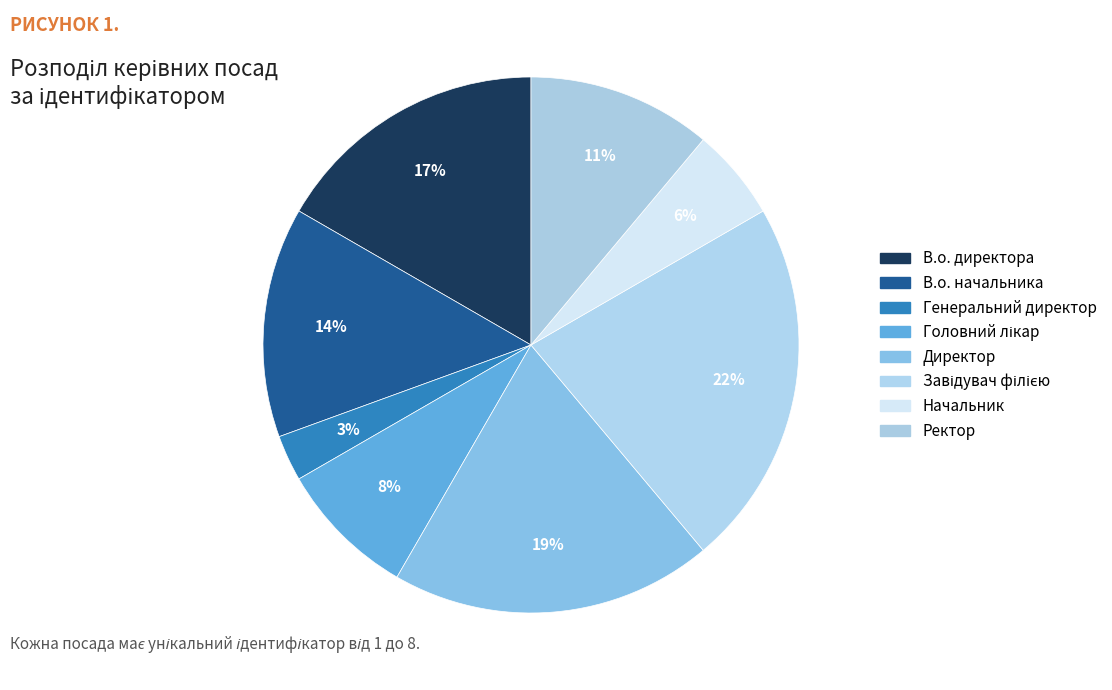

Is it true that Генеральний директор is 13% of the pie?

False